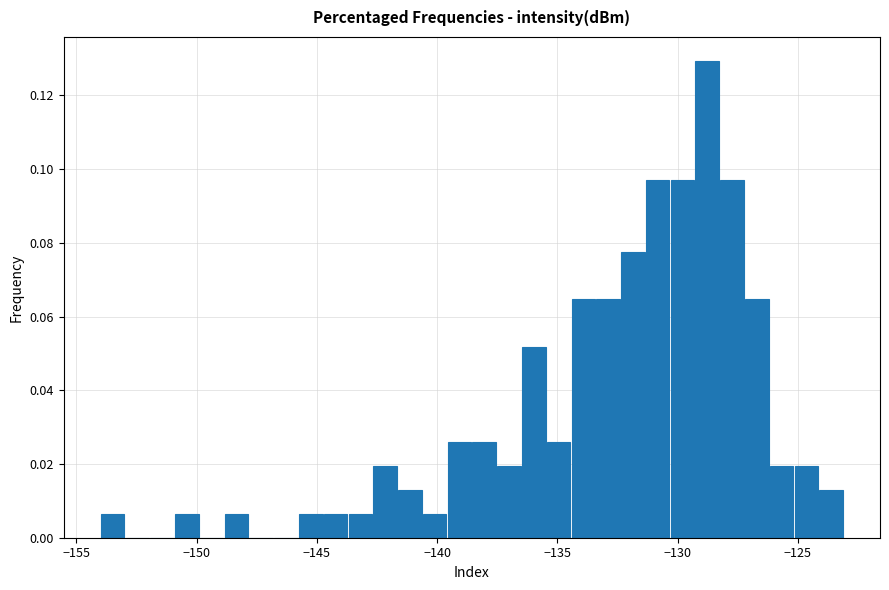

Around what value on the x-axis is the tallest bar? Give the approximate position of its centre, as read against the axis.

-129.0